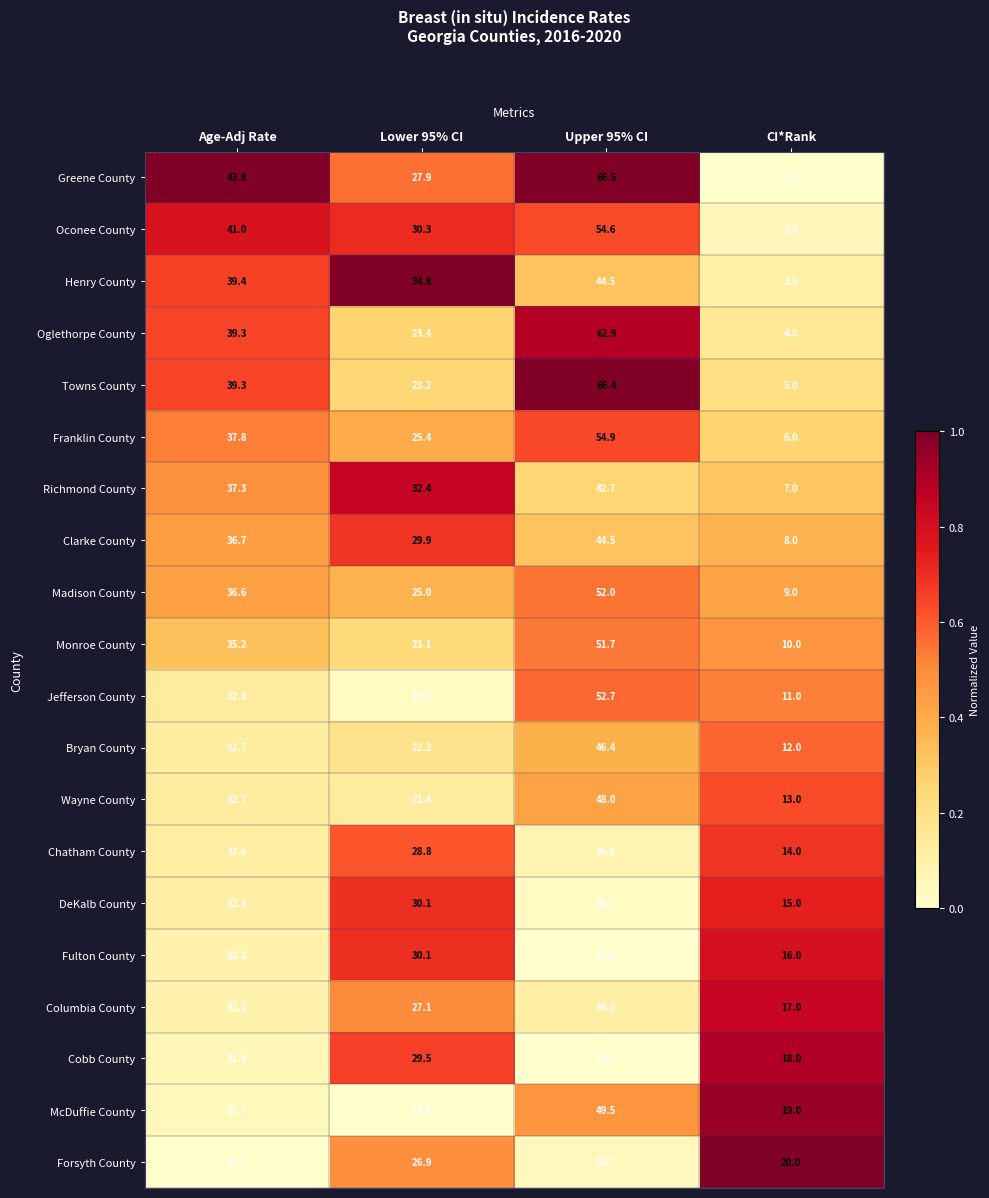

Rank the categories by Forsyth County value from highest to lowest.

Upper 95% CI, Age-Adj Rate, Lower 95% CI, CI*Rank